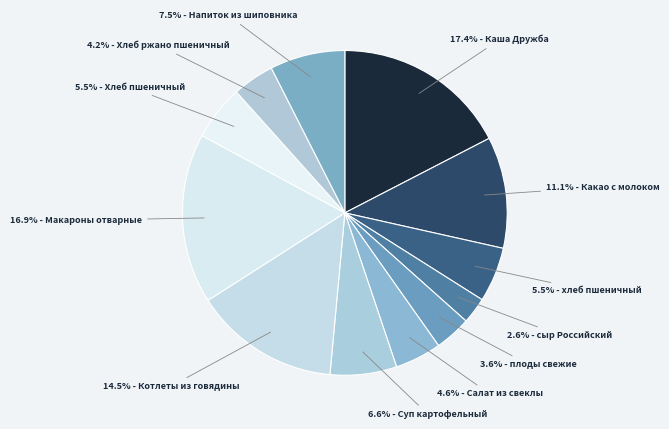

Count the number of slices in the pie.

12